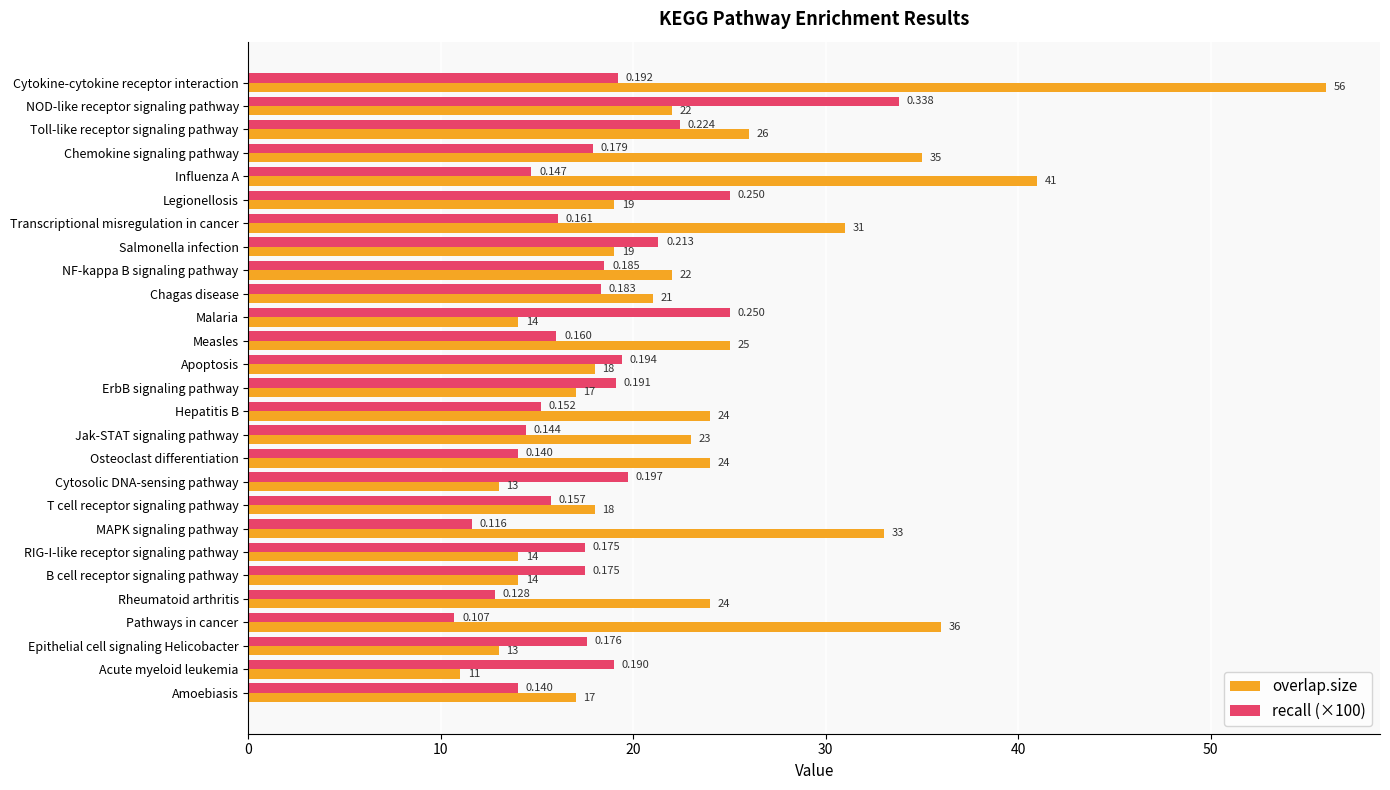

Which series has the largest range (max minus min)?

overlap.size